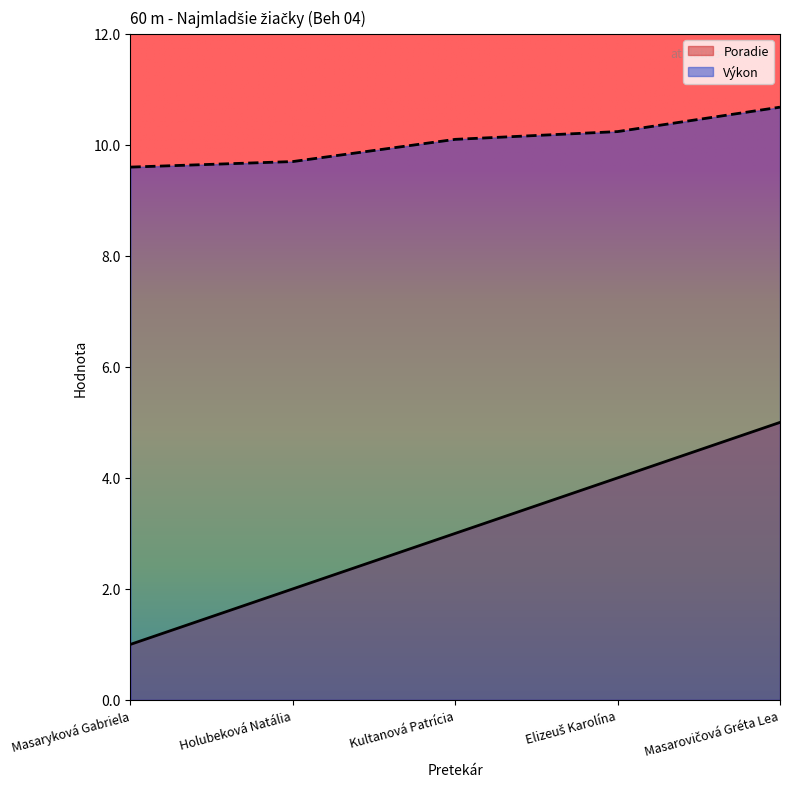

What is the label of the 4th point from the right?

Holubeková Natália